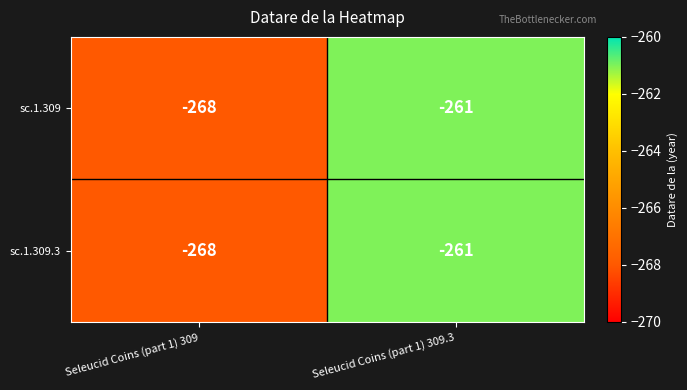

At which category is the sum across all series the highest?

Seleucid Coins (part 1) 309.3